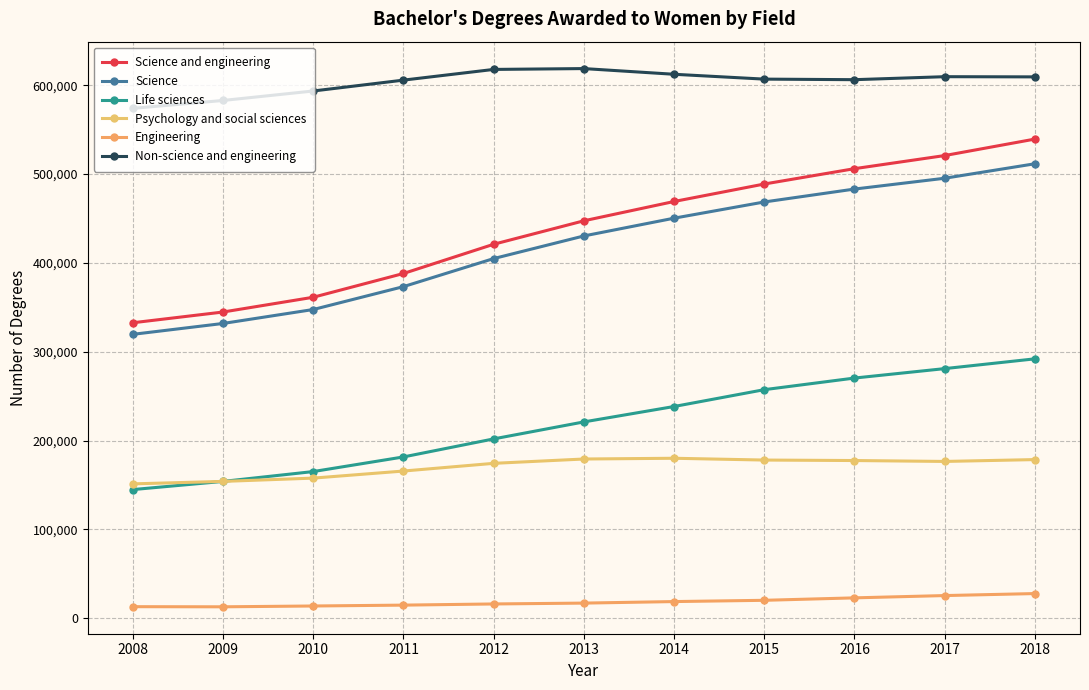

True or false: Engineering and Non-science and engineering cross at least once.

False